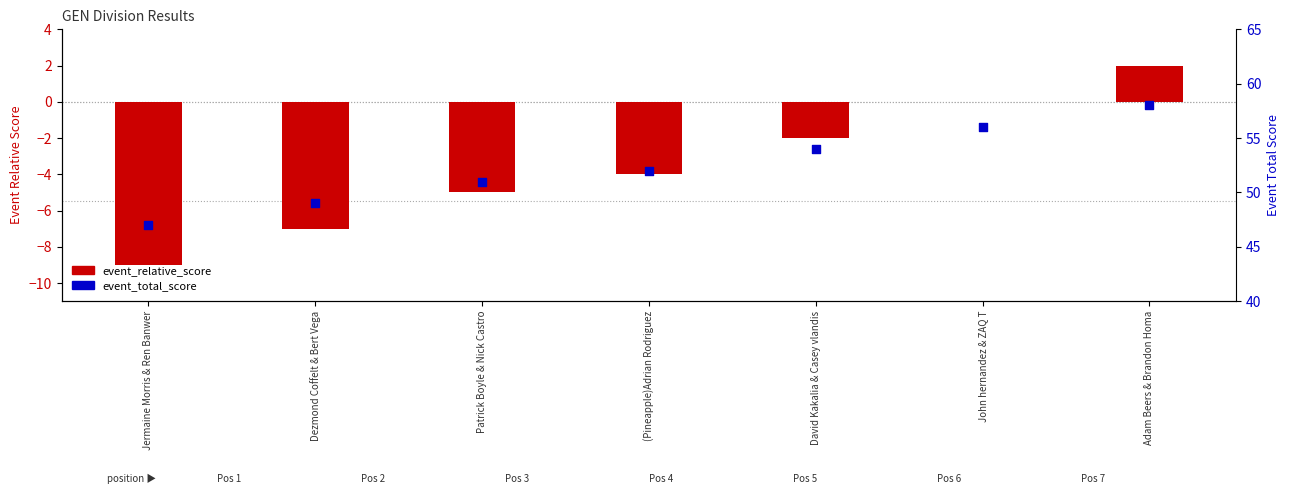

At which category is the sum across all series the highest?

Adam Beers & Brandon Homa